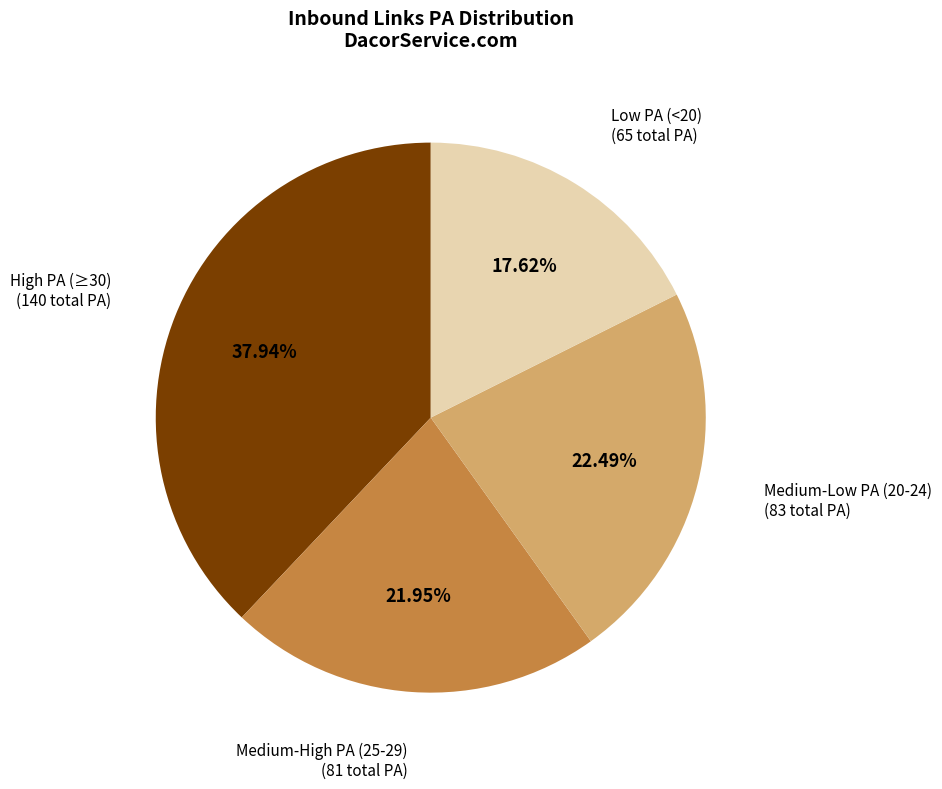

Is there any slice that represents more than half of the pie?

No